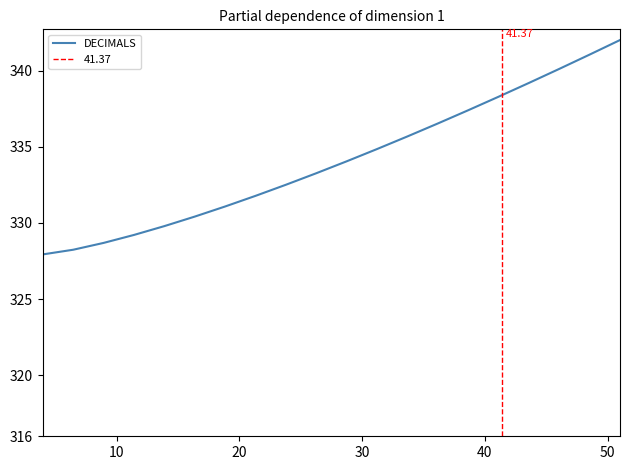

Reading left to right, transcribe all the data shown in this chart.

327.9	328.2	328.7	329.2	329.8	330.4	331.1	331.8	332.5	333.3	334.0	334.8	335.7	336.5	337.4	338.3	339.2	340.1	341.0	342.0